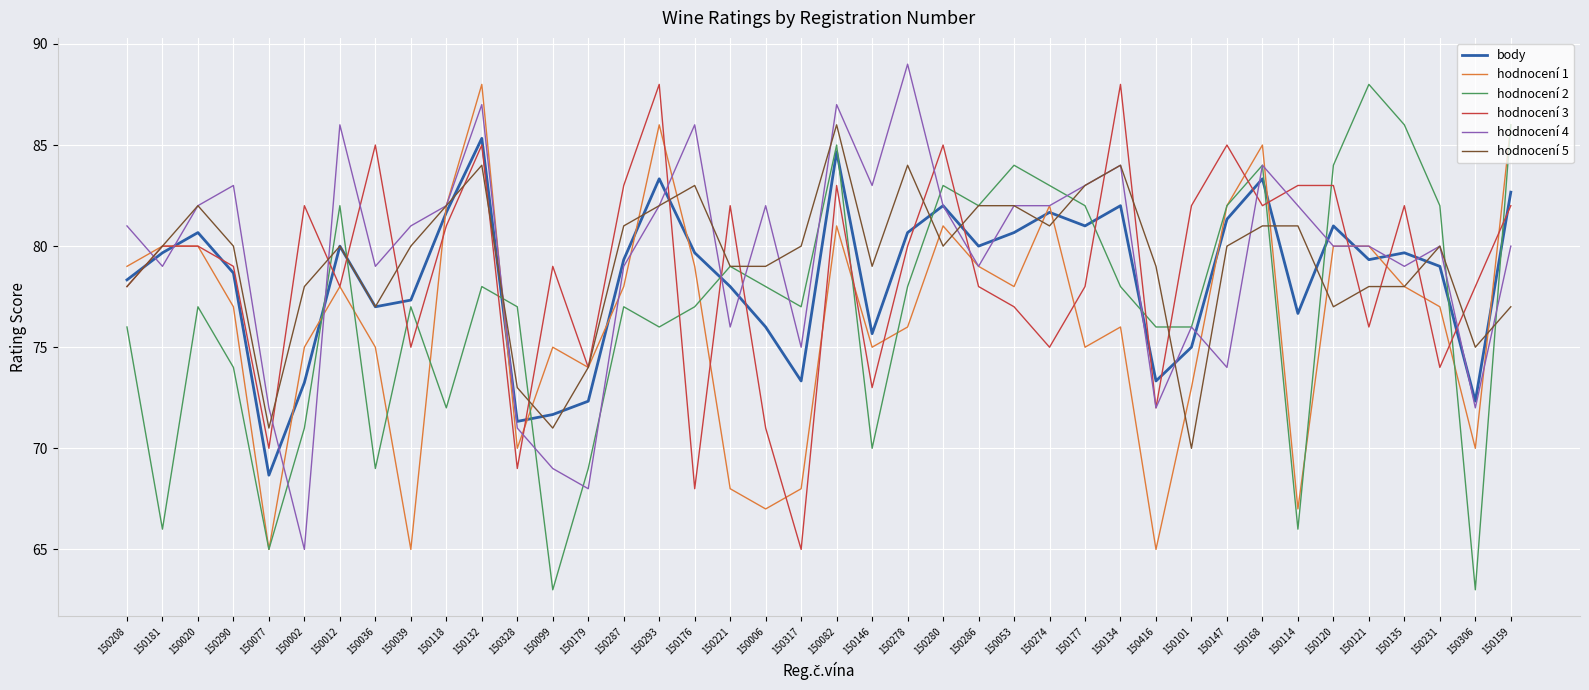

Which series changed the most between 150274 and 150101?

hodnocení 5